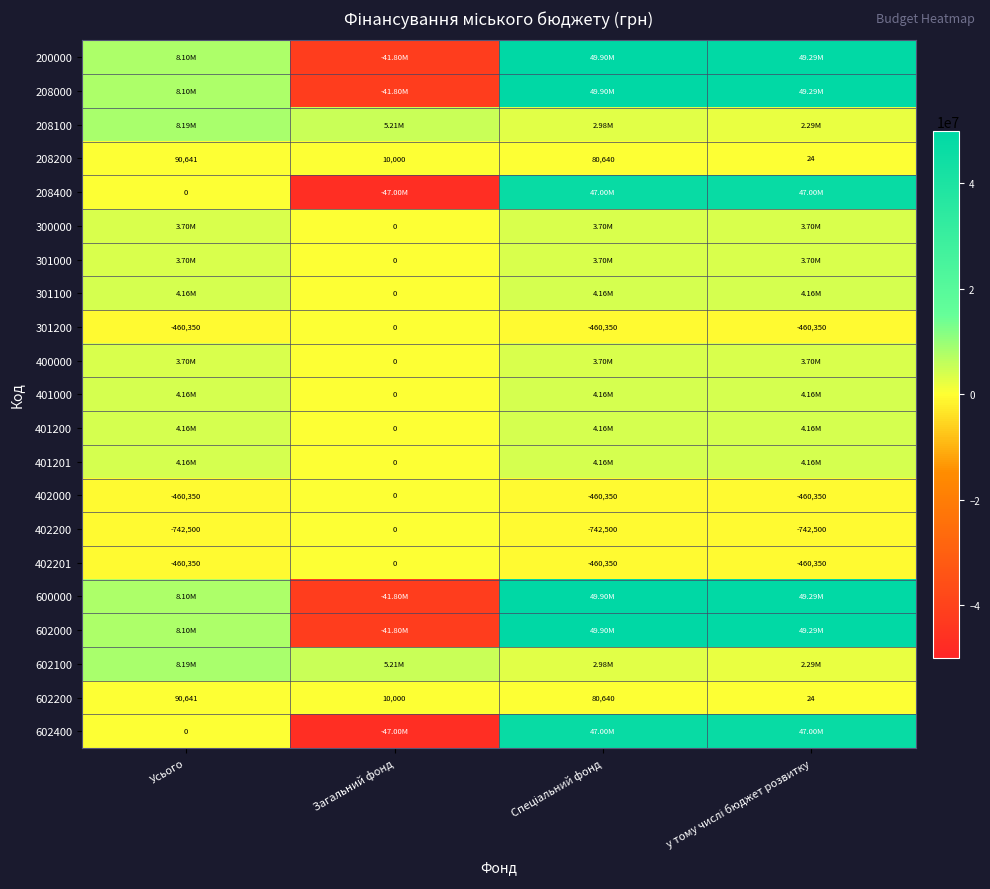

Where does the 602200 series first go above 80640?

Усього